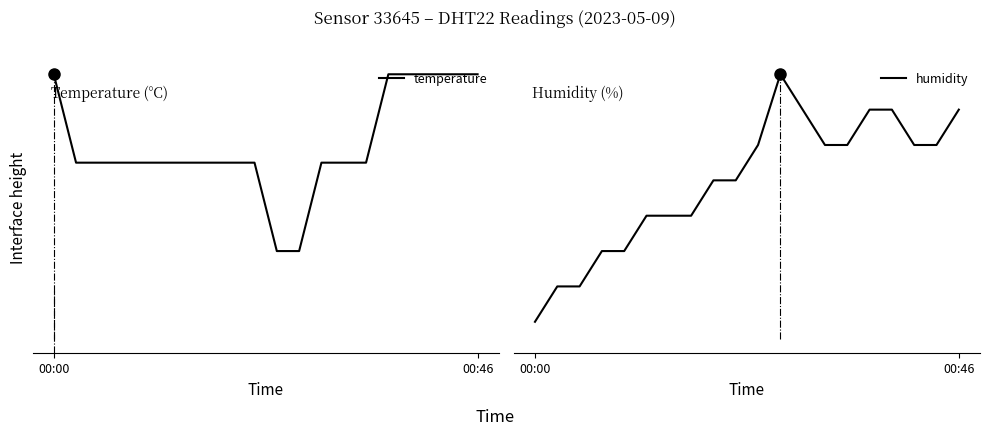

At which category is the sum across all series the highest?

15